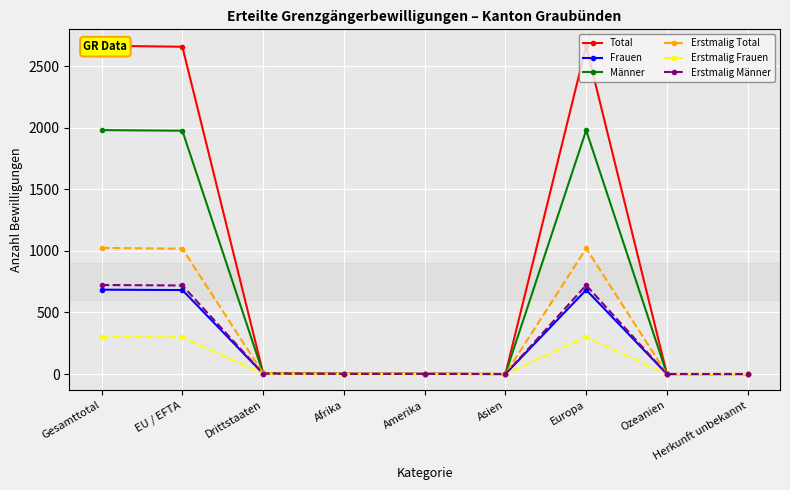

Which series changed the most between Afrika and Asien?

Total